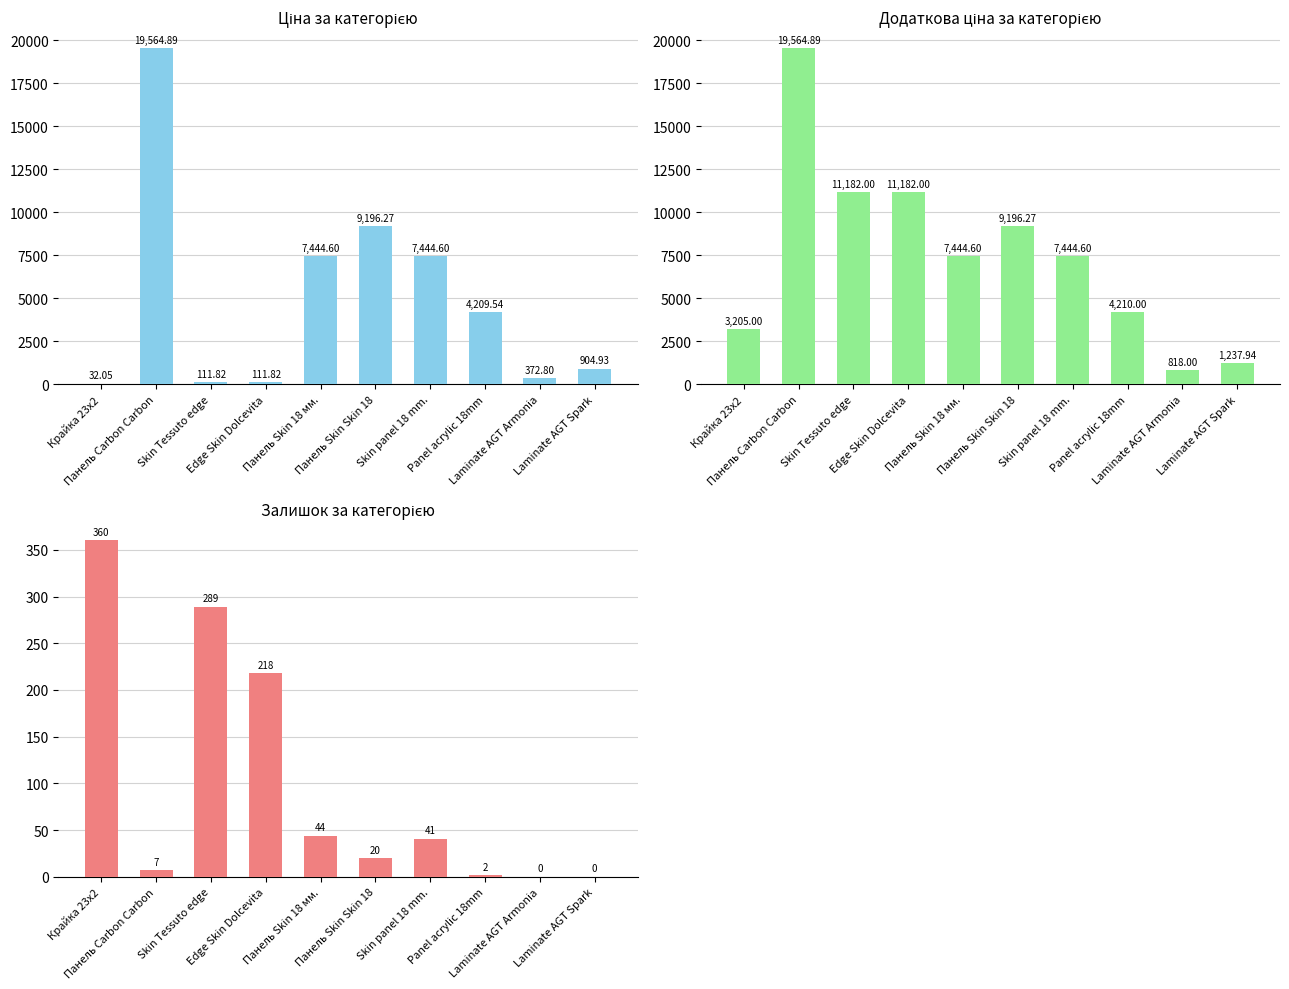

What is the label of the 9th bar from the left?

Laminate AGT Armonia